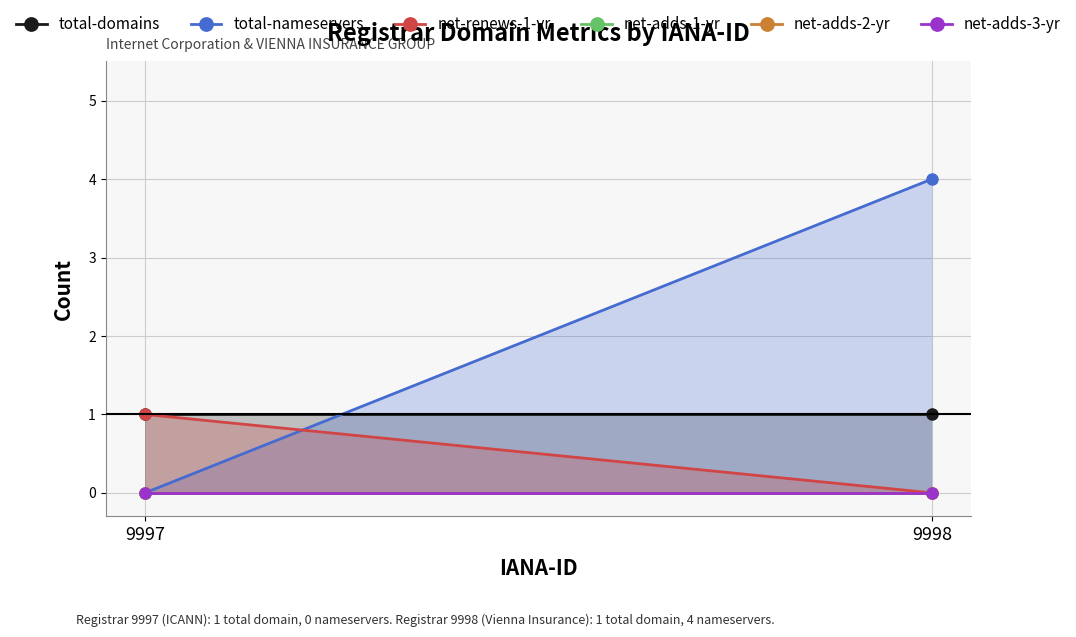

What is the difference between the highest and lowest values at 9998?

4